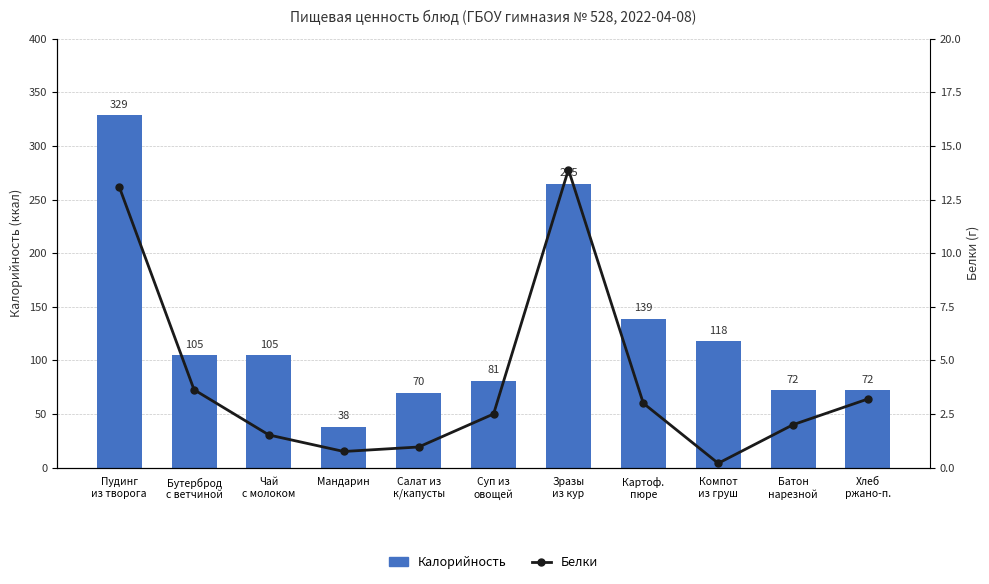

At which label is Калорийность closest to 183?

Картоф.
пюре